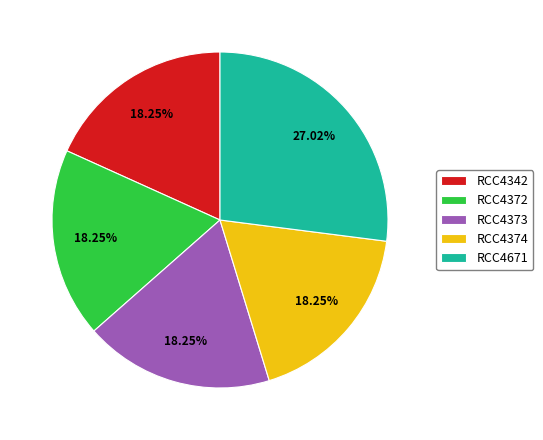

Combined, what portion of the pie is RCC4372 and RCC4374?

36.5%